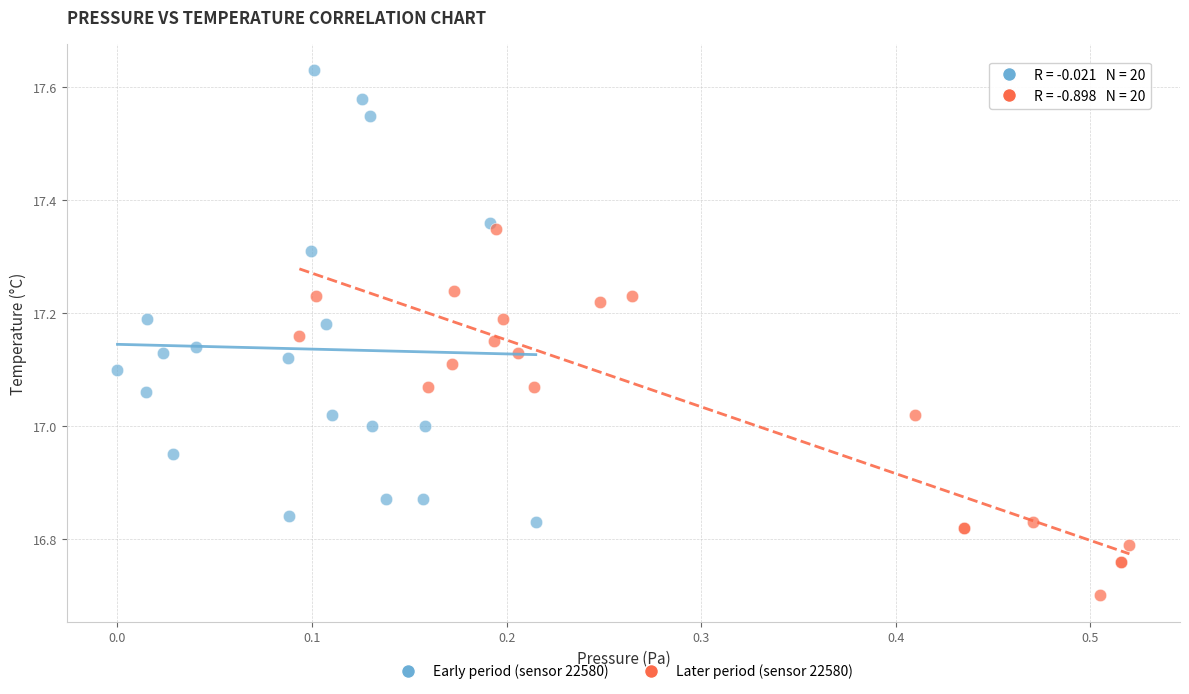

Which series reaches the minimum Y coordinate?

Later period (sensor 22580)